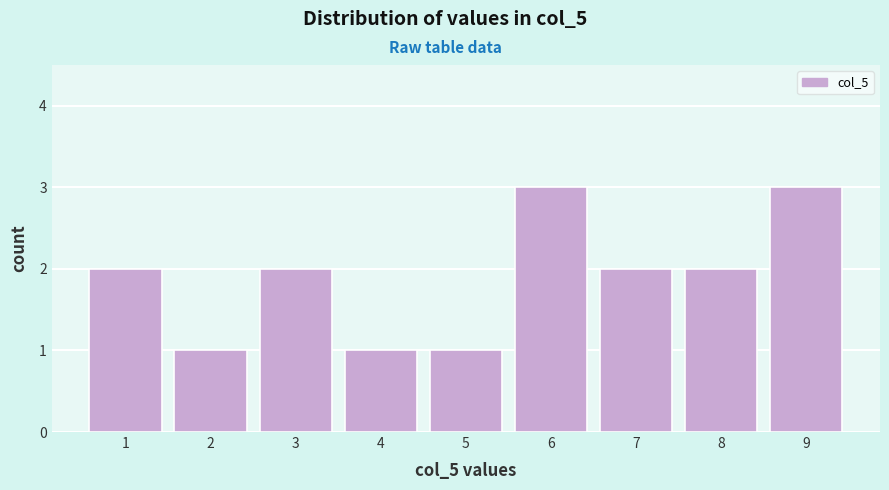

Reading left to right, extract all data points from this chart.

2	1	2	1	1	3	2	2	3